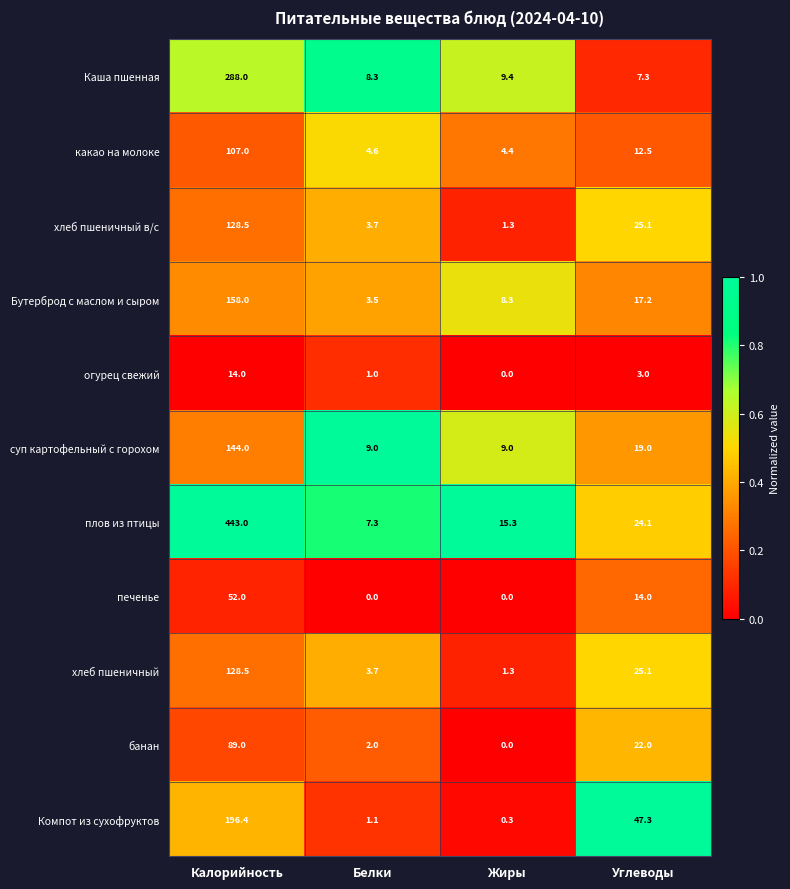

The value of огурец свежий at Белки is 0.4. True or false?

False